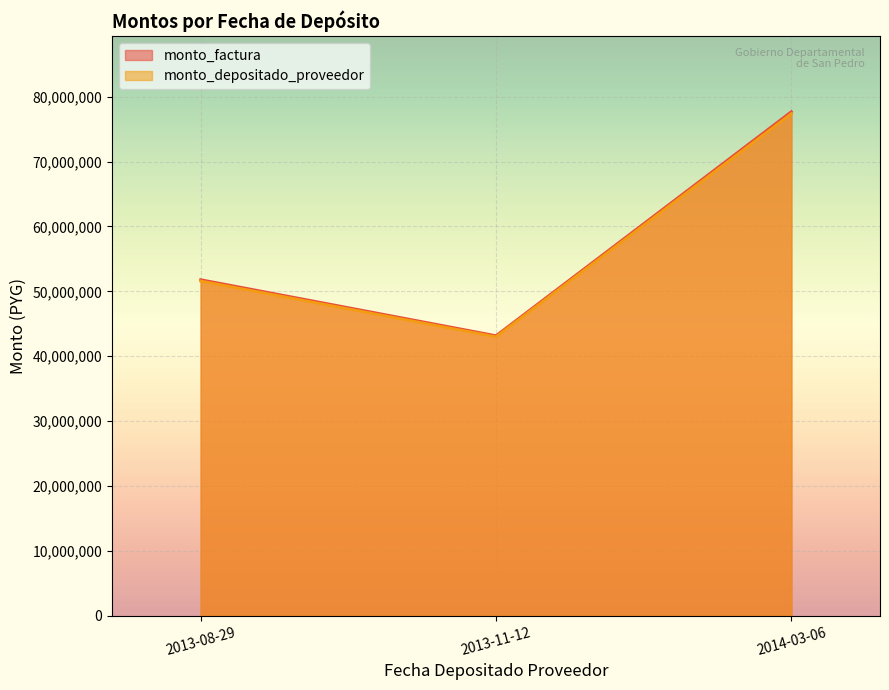

What is the difference between the highest and lowest values at 2014-03-06?

310780